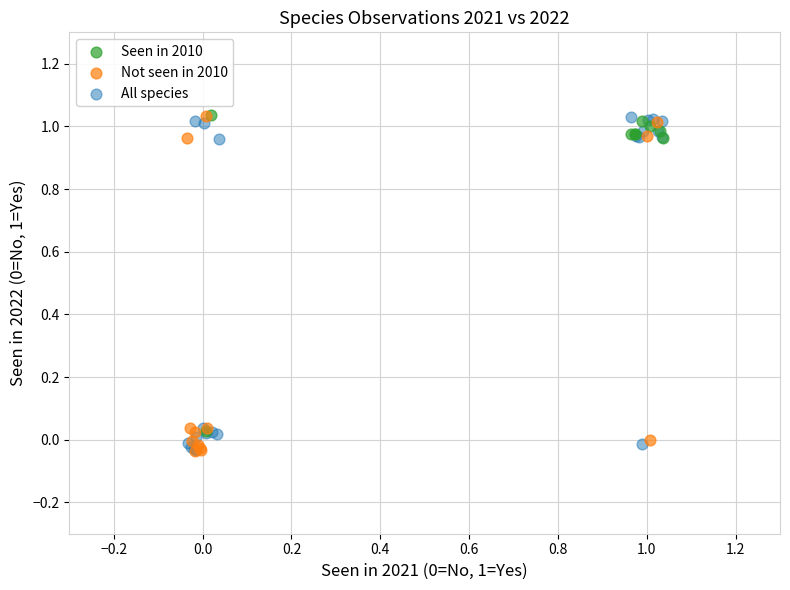

What are all the series names shown in the legend?

Seen in 2010, Not seen in 2010, All species